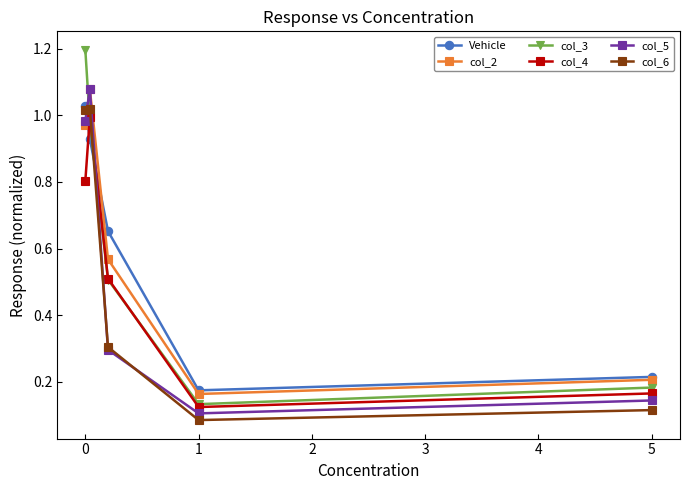

True or false: col_3 has more than 1 interior local peaks.

False